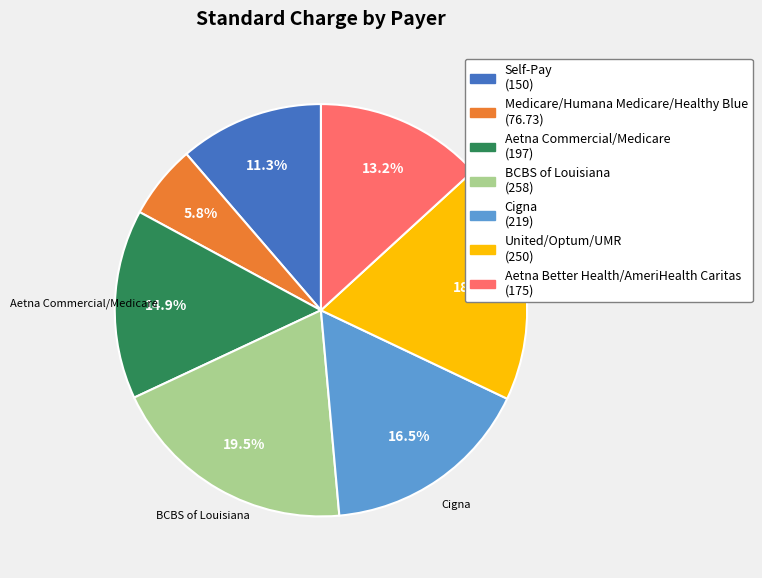

Is there any slice that represents more than half of the pie?

No